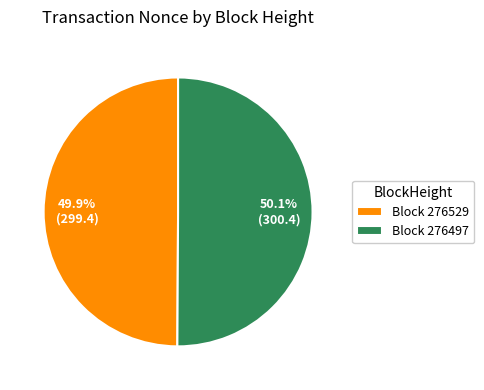

Approximately how many times larger is the value at Block 276497 compared to Block 276529?

1.0